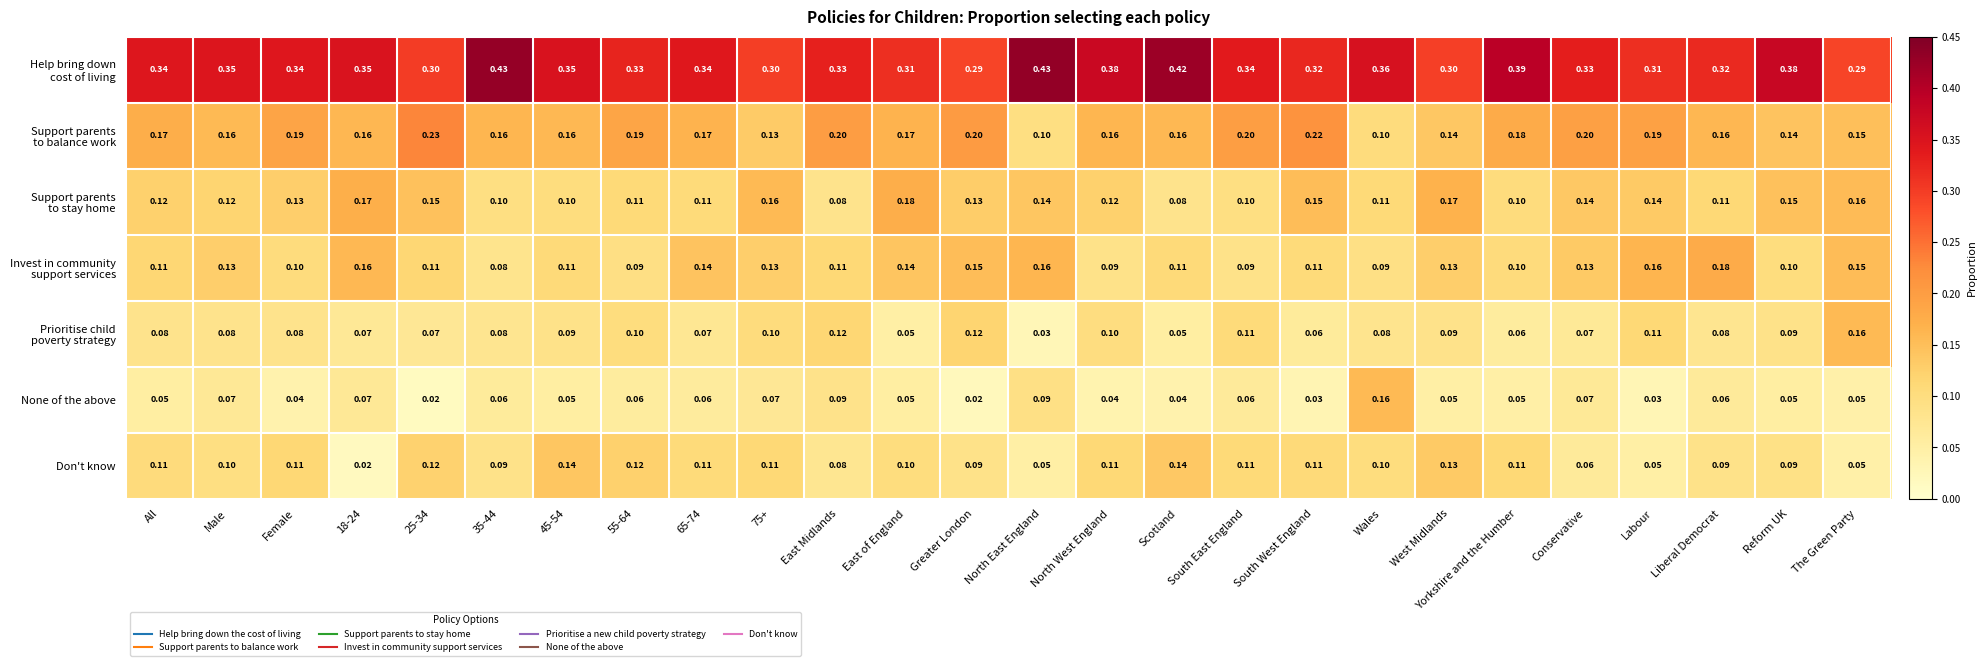

Which category has the highest value in the None of the above series?

Wales